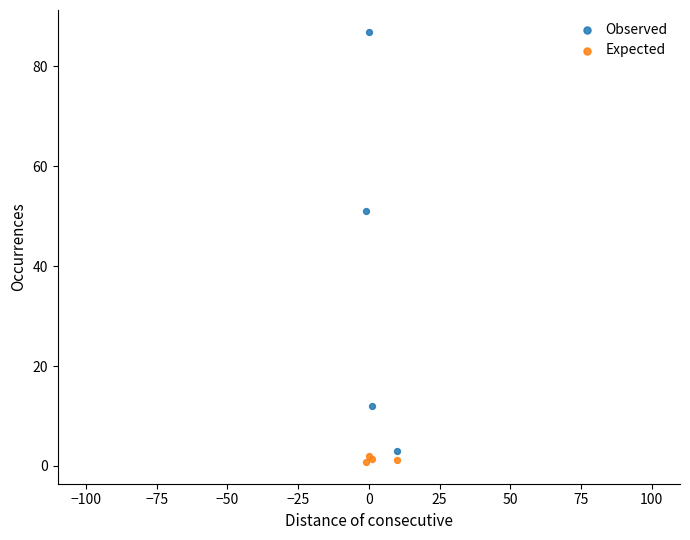

Which series contains the highest Y value?

Observed